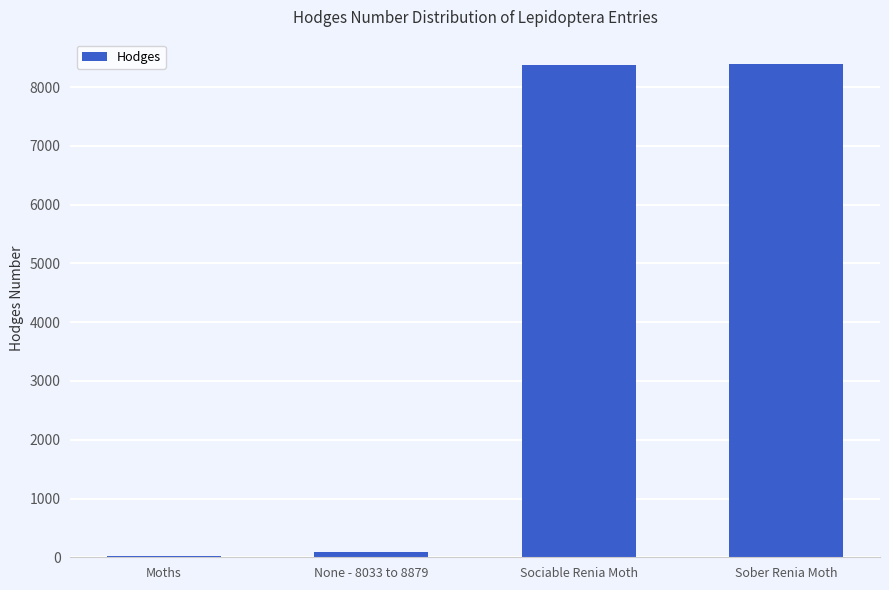

True or false: the data shows 93.2 at None - 8033 to 8879.

True